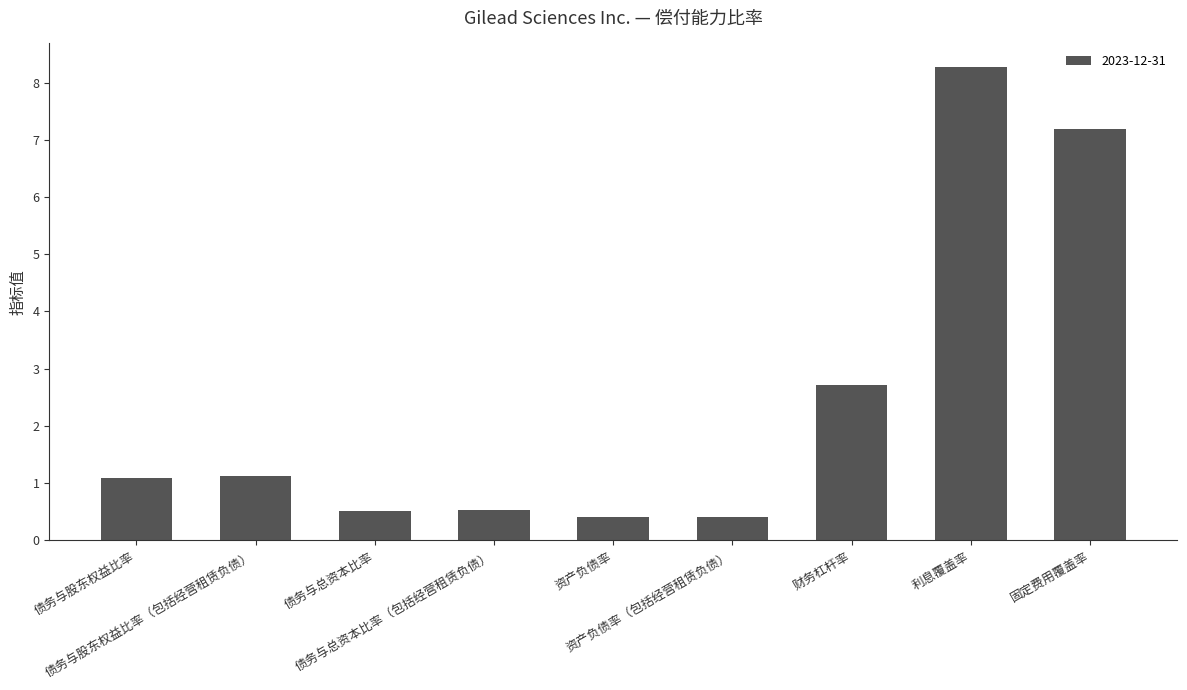

What is the value of the 2nd bar from the left?

1.1